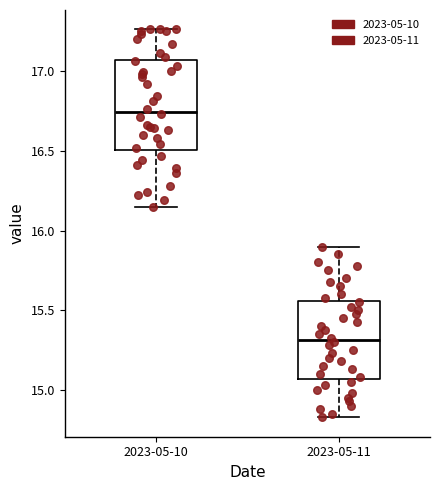

Where is the upper edge of the box for 2023-05-10 on the y-axis? The values are not printed on the chart, so give them approximately, as read against the axis.

17.05